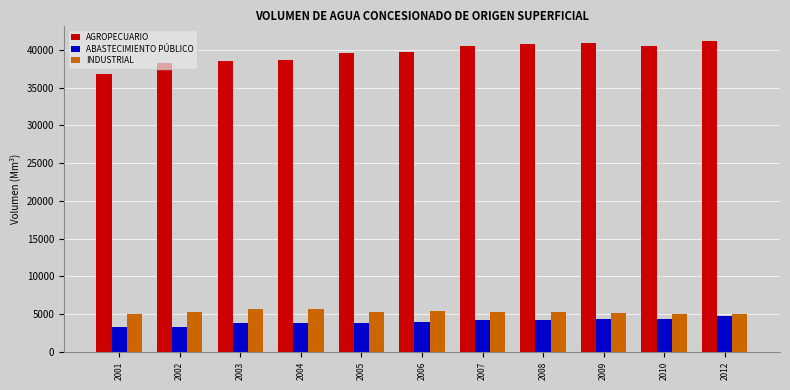

Which series has the widest spread of values?

AGROPECUARIO